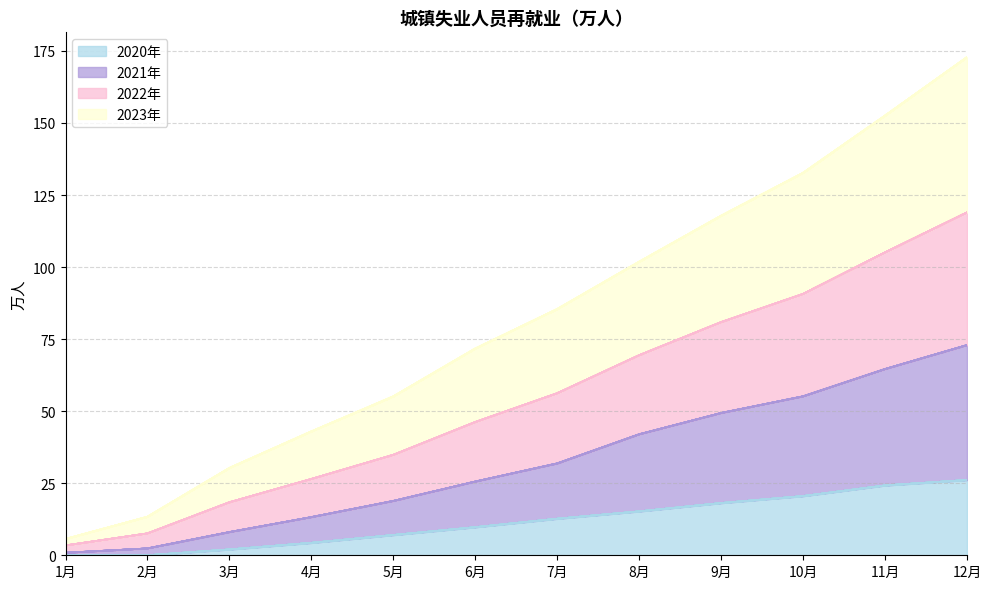

Does the chart have visible grid lines?

Yes